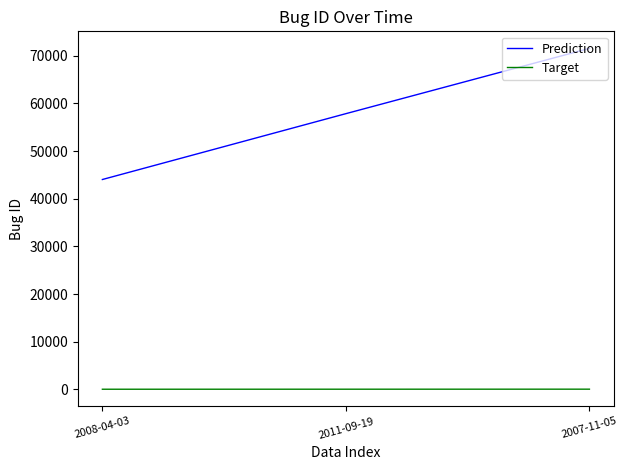

At how many categories does at least one series exceed 39801?

3